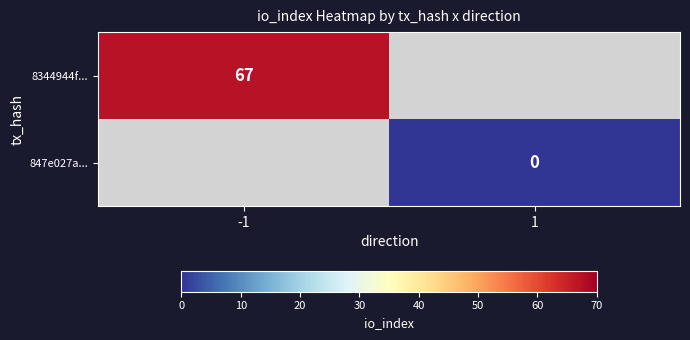

The 8344944f... series shows 67 at -1. True or false?

True